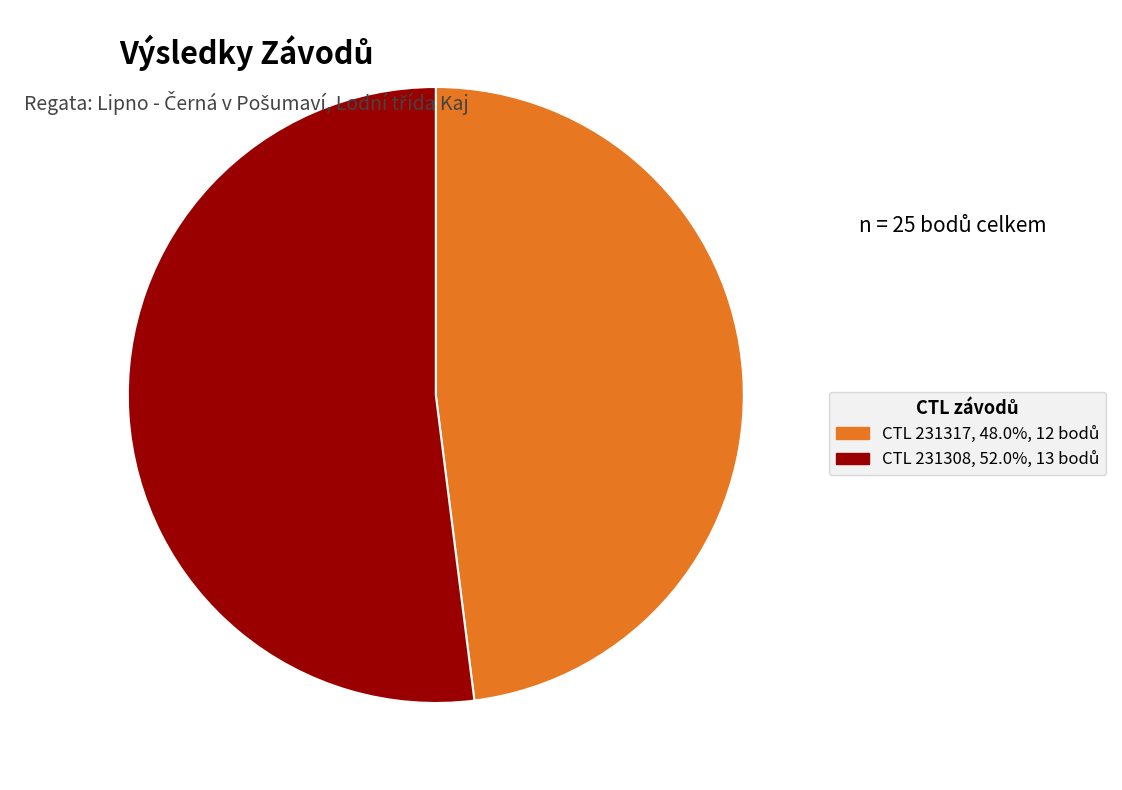

How many slices are in this pie chart?

2